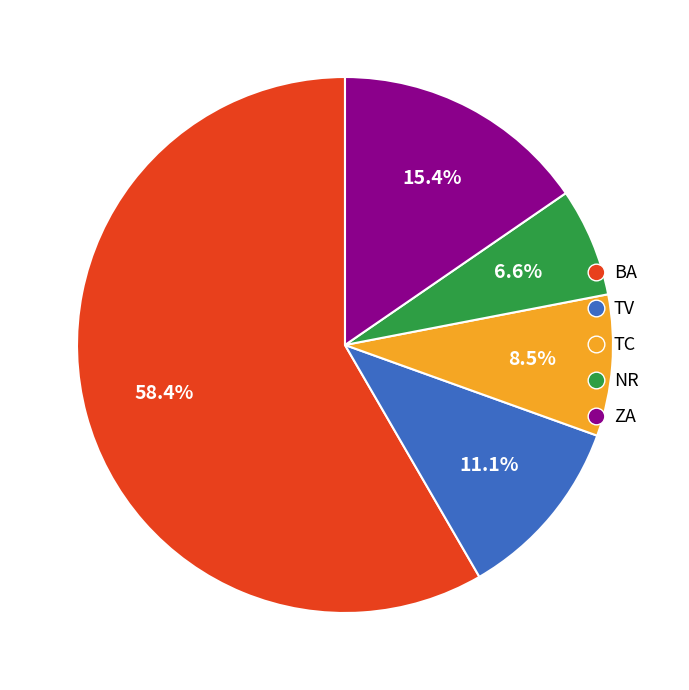

To the nearest percent, what portion does BA represent?

58%